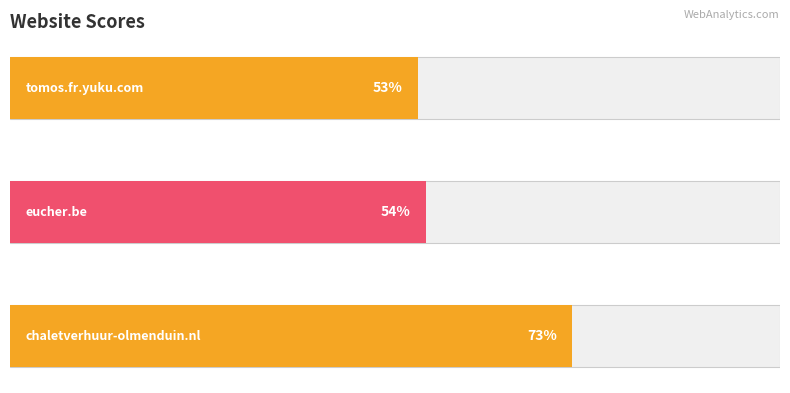

List the labels in order of value, largest first.

chaletverhuur-olmenduin.nl, eucher.be, tomos.fr.yuku.com